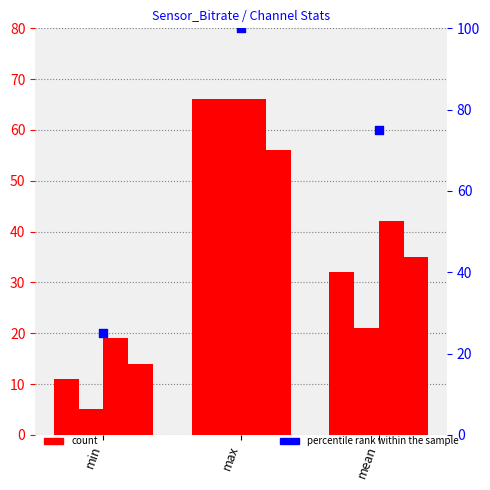

Which series has the largest total across all categories?

percentile rank within the sample